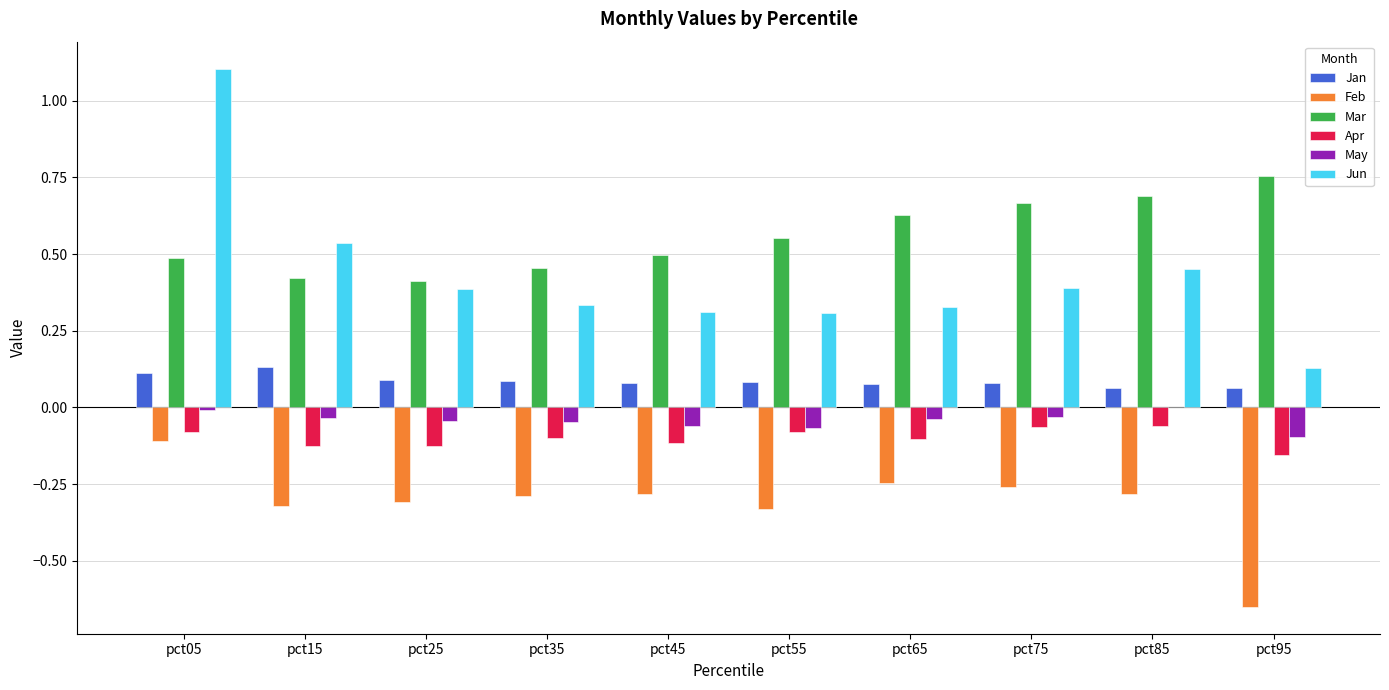

What is the sum of all May values?

-0.4